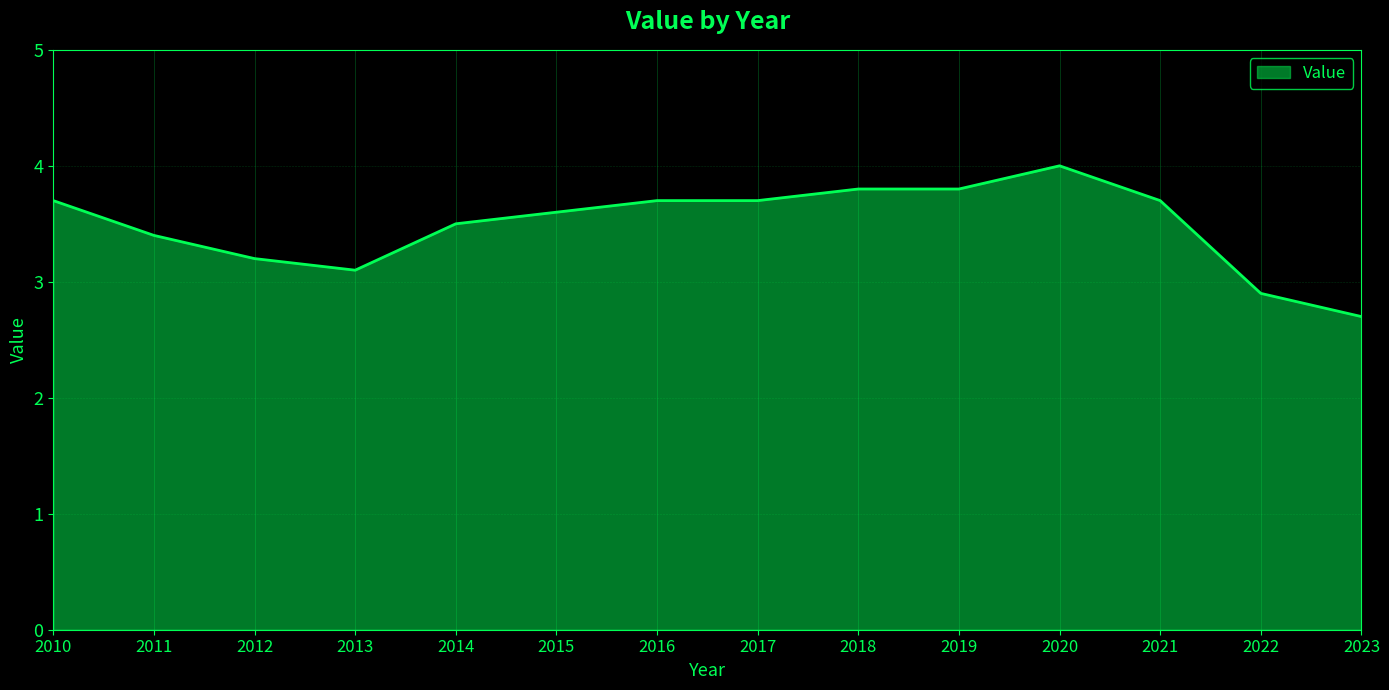

The chart shows a value of 3.5 at 2014. True or false?

True